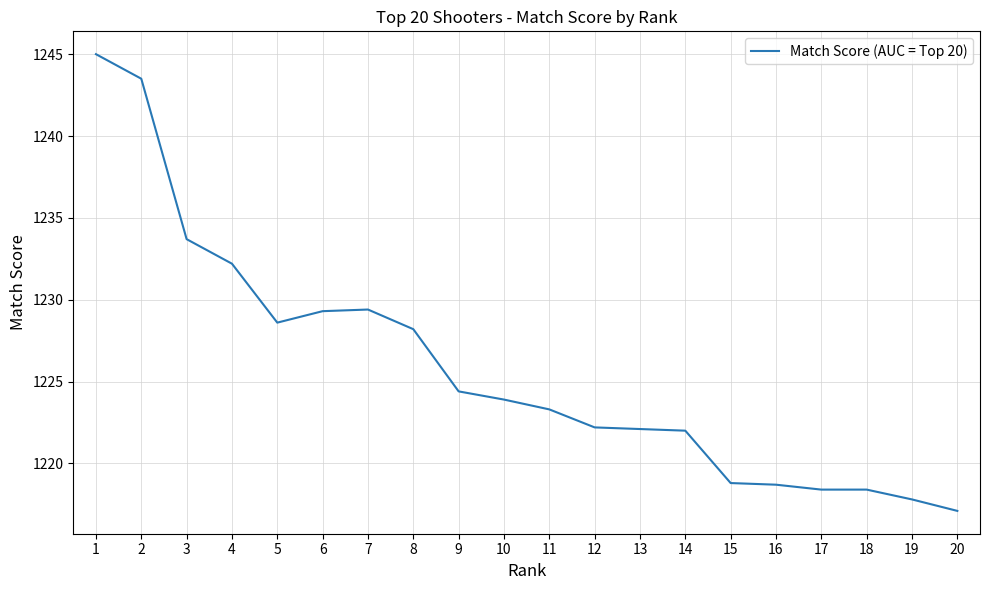

How many lines are shown in the chart?

1